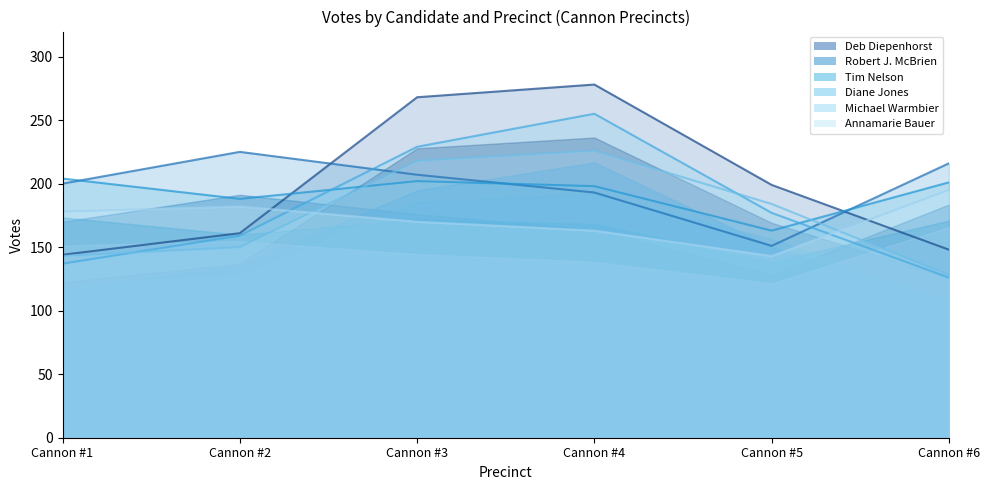

What is the value of the Annamarie Bauer point at the 4th from the left?

163